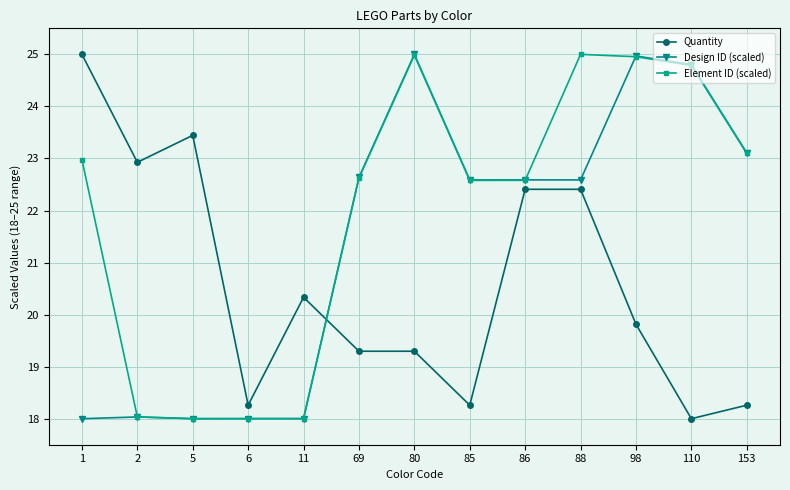

What is the sum of the Quantity values at 88 and 5?

45.9